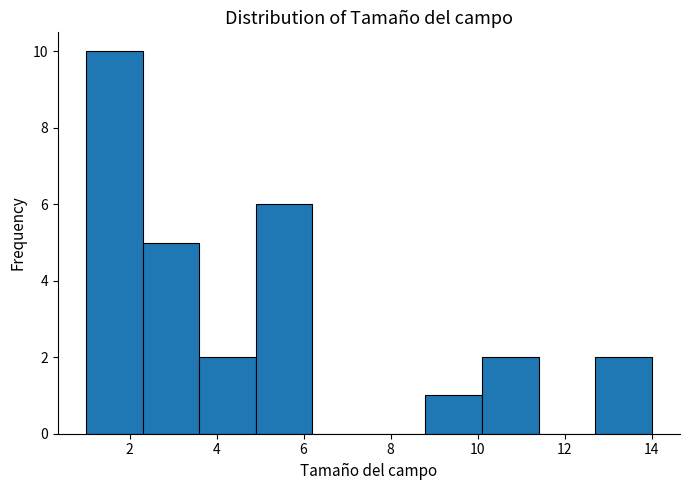

Which range on the x-axis has the tallest bar?

1.0 to 2.3